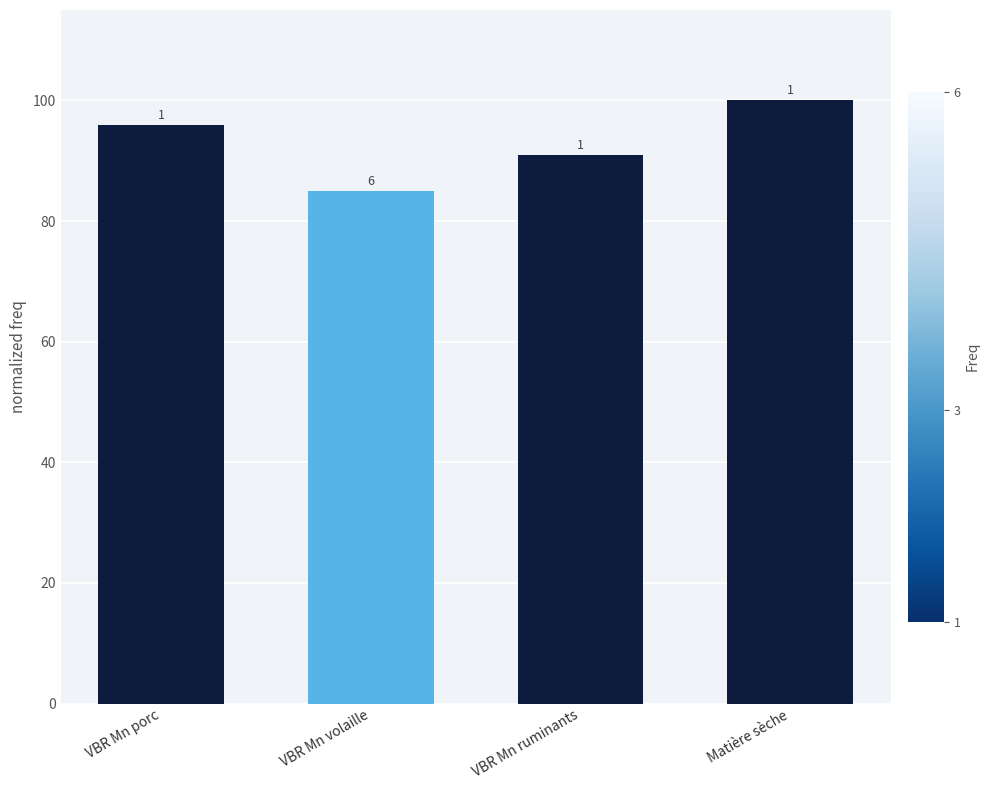

Reading left to right, what are all the values shown in this chart?

96	85	91	100